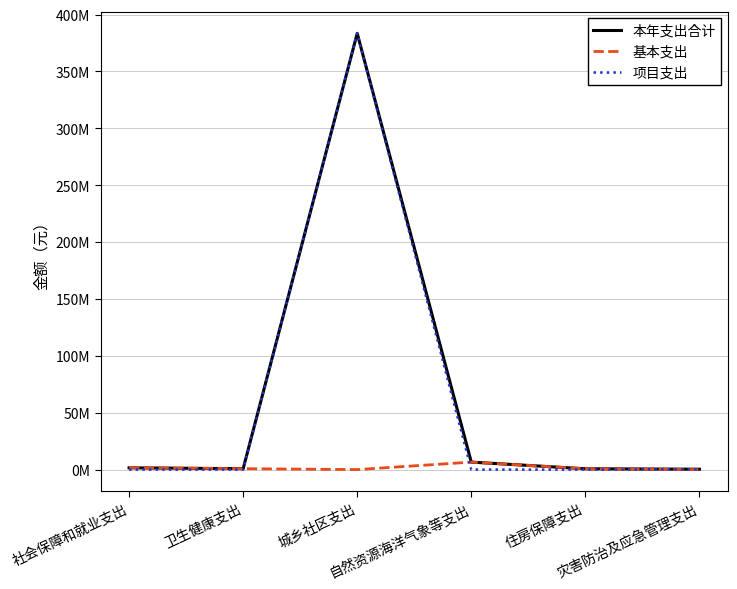

True or false: 本年支出合计 and 基本支出 intersect in this chart.

False